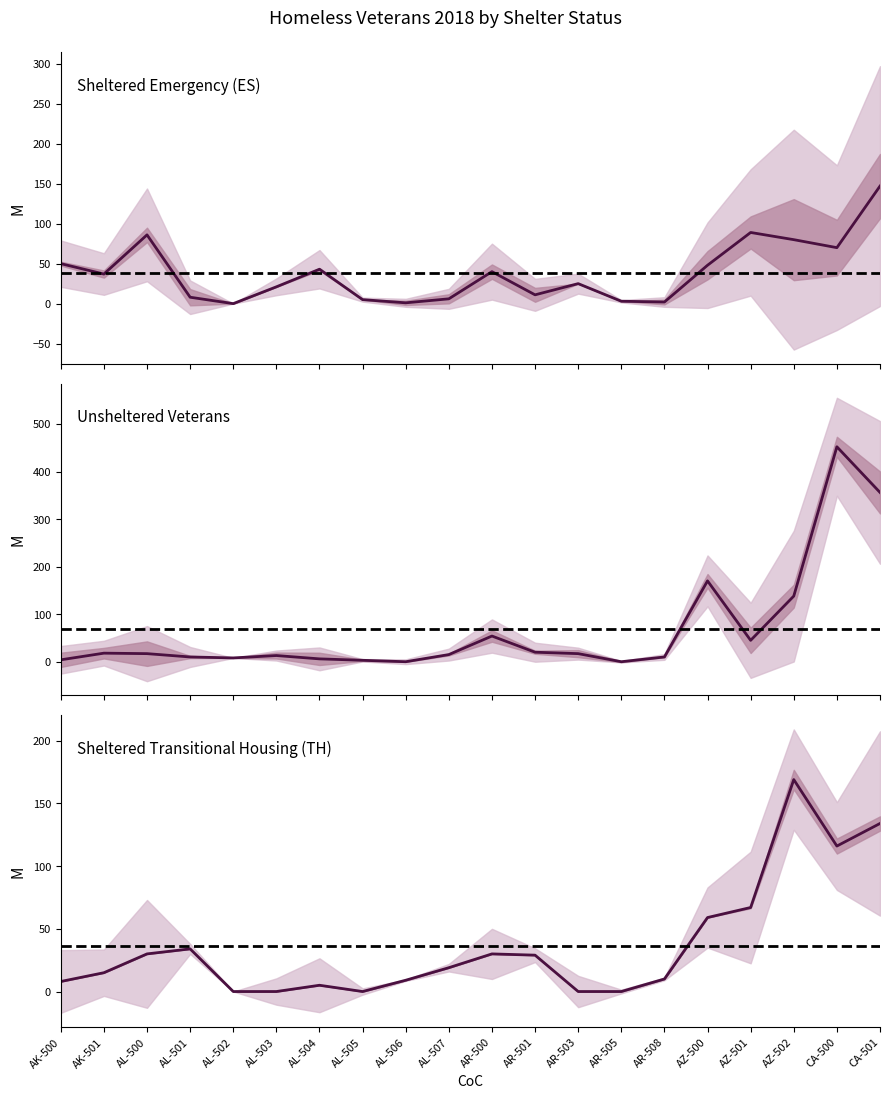

In Unsheltered Homeless Veterans, 2018, how many points are higher than both neighbors (excluding endpoints)?

5